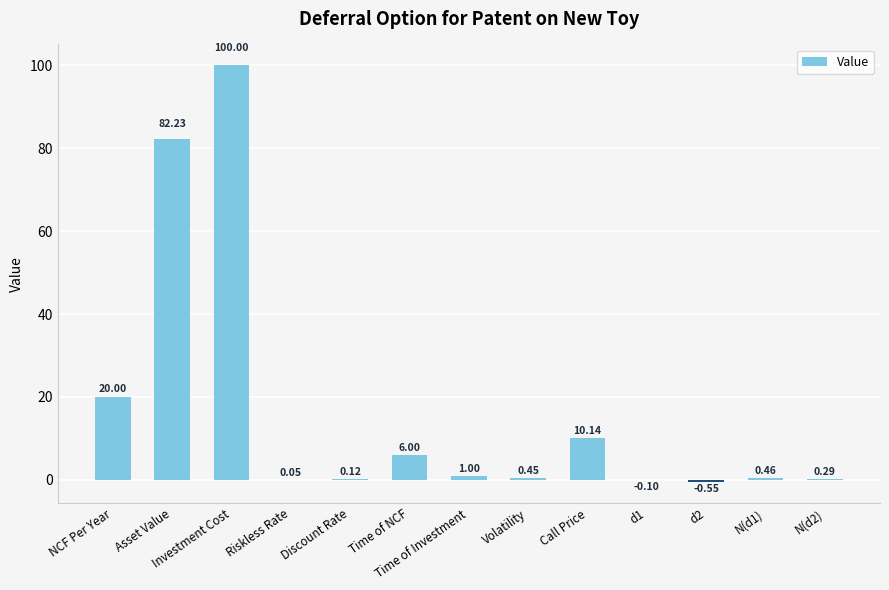

Approximately how many times larger is the value at Call Price compared to Time of Investment?

10.1